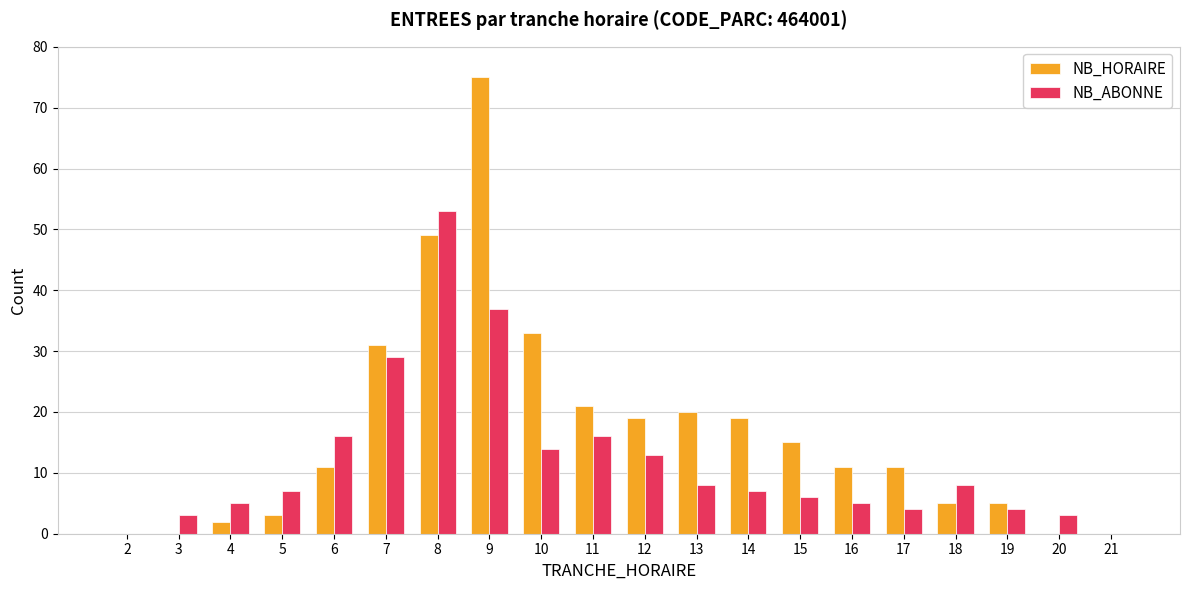

Read the NB_ABONNE value at 14, to the nearest 5.

5